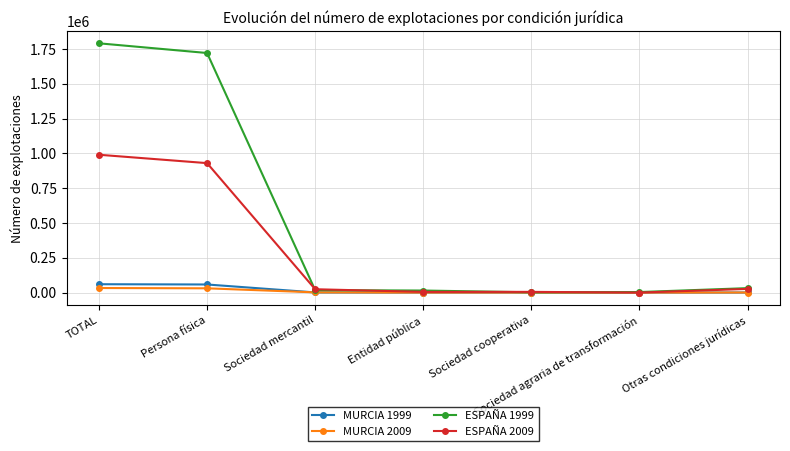

What is the label of the 5th point from the left?

Sociedad cooperativa